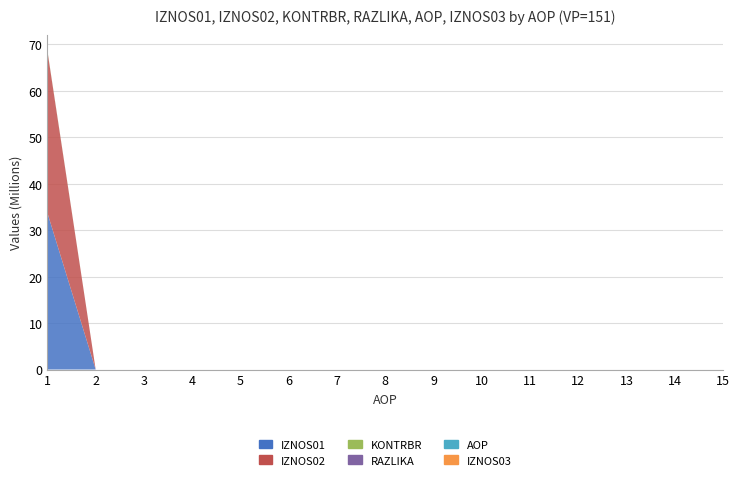

Reading right to left, extract all data points from this chart.

AOP: 15.0	14.0	13.0	12.0	11.0	10.0	9.0	8.0	7.0	6.0	5.0	4.0	3.0	2.0	1.0
IZNOS01: 0.0	0.0	0.0	0.0	0.0	0.0	0.0	0.0	0.0	0.0	0.0	0.0	0.0	0.0	33718306.0
IZNOS02: 0.0	0.0	0.0	0.0	0.0	0.0	0.0	0.0	0.0	0.0	0.0	0.0	0.0	0.0	34829406.2
KONTRBR: 0.0	0.0	0.0	0.0	0.0	0.0	0.0	0.0	0.0	0.0	0.0	0.0	0.0	0.0	103377.1
RAZLIKA: 0.0	0.0	0.0	0.0	0.0	0.0	0.0	0.0	0.0	0.0	0.0	0.0	0.0	0.0	0.2
IZNOS03: 0.0	0.0	0.0	0.0	0.0	0.0	0.0	0.0	0.0	0.0	0.0	0.0	0.0	0.0	0.0